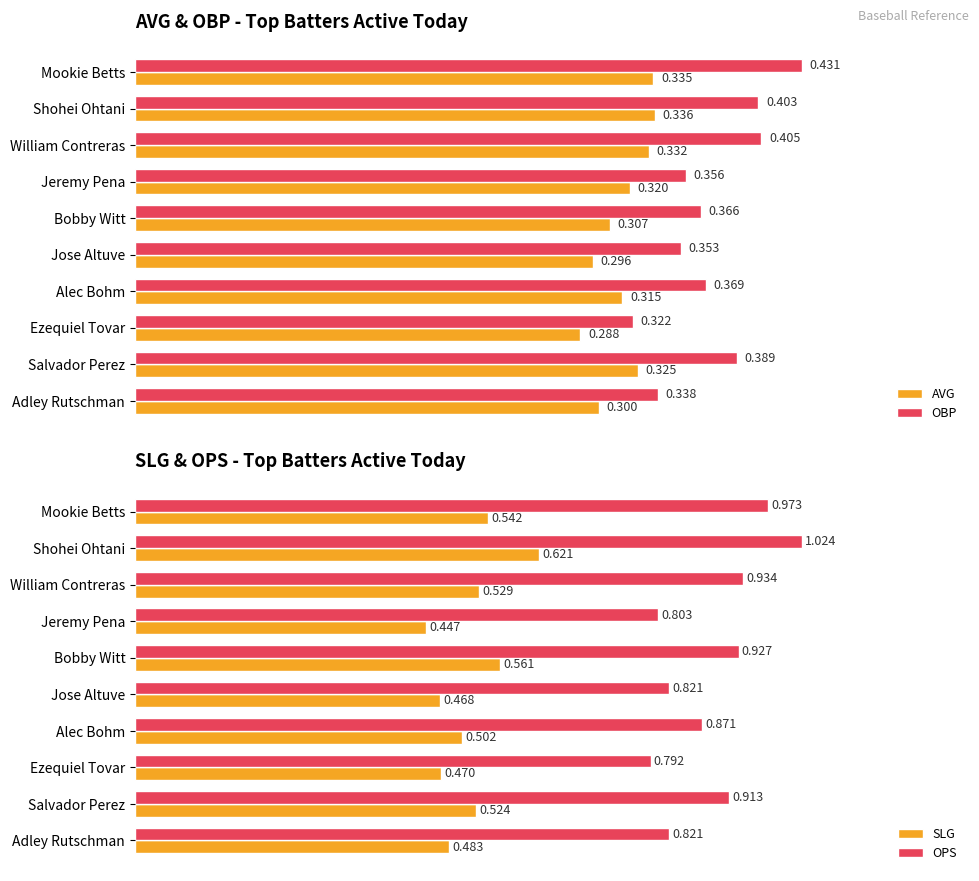

Reading left to right, what are all the values shown in this chart?

AVG: 0.3	0.3	0.3	0.3	0.3	0.3	0.3	0.3	0.3	0.3
OBP: 0.4	0.4	0.4	0.4	0.4	0.4	0.4	0.3	0.4	0.3
SLG: 0.5	0.6	0.5	0.4	0.6	0.5	0.5	0.5	0.5	0.5
OPS: 1.0	1.0	0.9	0.8	0.9	0.8	0.9	0.8	0.9	0.8